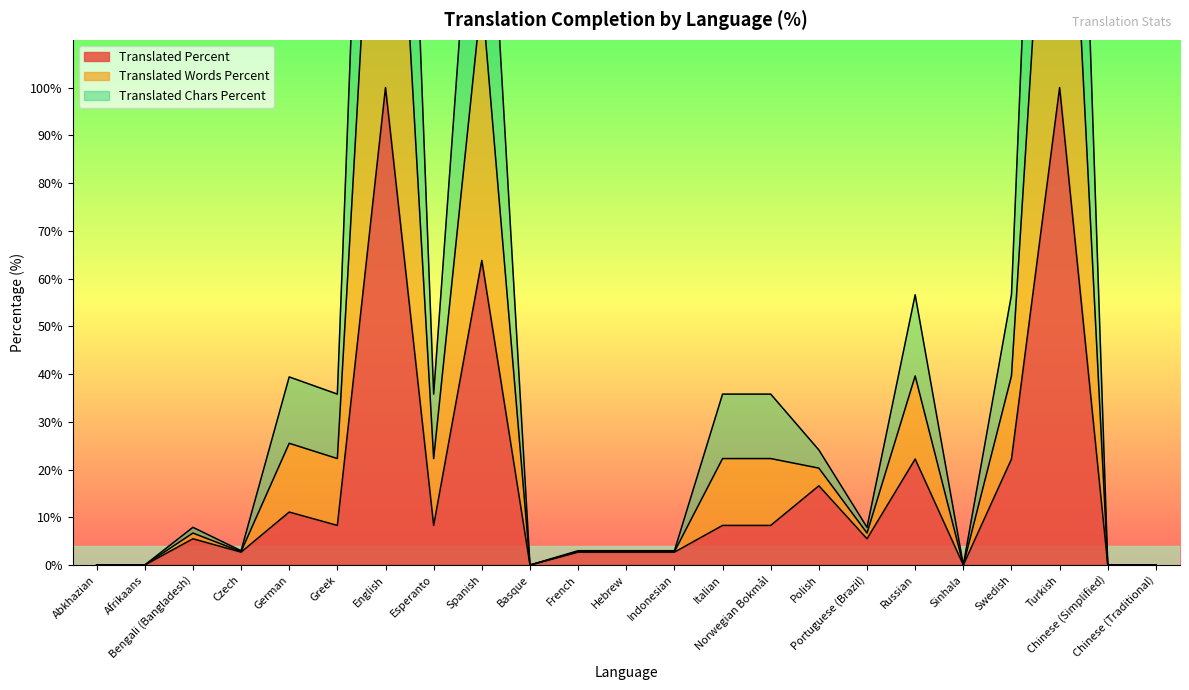

True or false: translated_chars_percent has more than 0 interior local peaks.

True